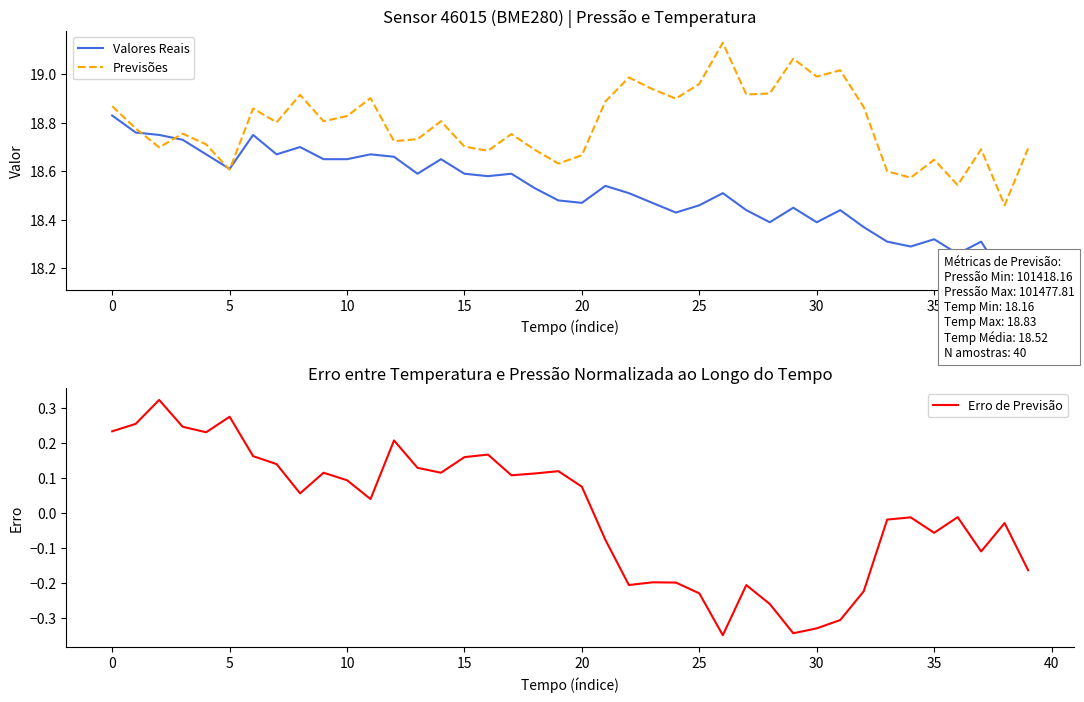

What are all the series names shown in the legend?

Valores Reais, Previsões, Erro de Previsão